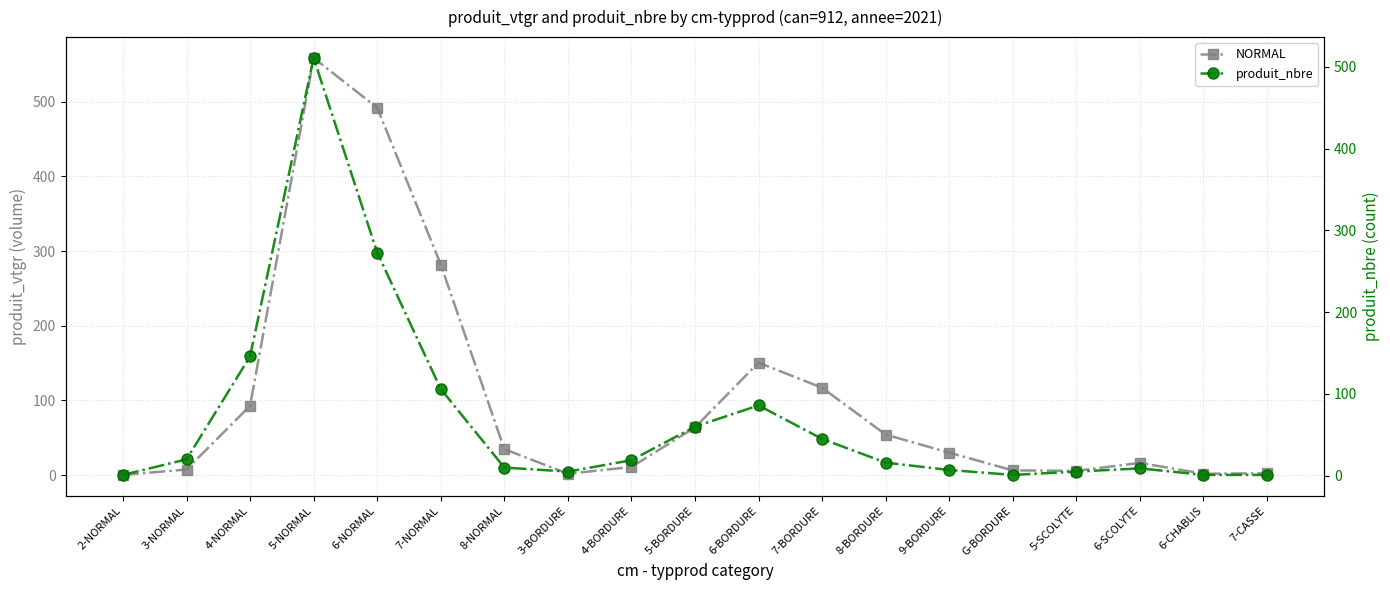

Is the value of produit_nbre at 9-BORDURE greater than the value of NORMAL at 8-BORDURE?

No